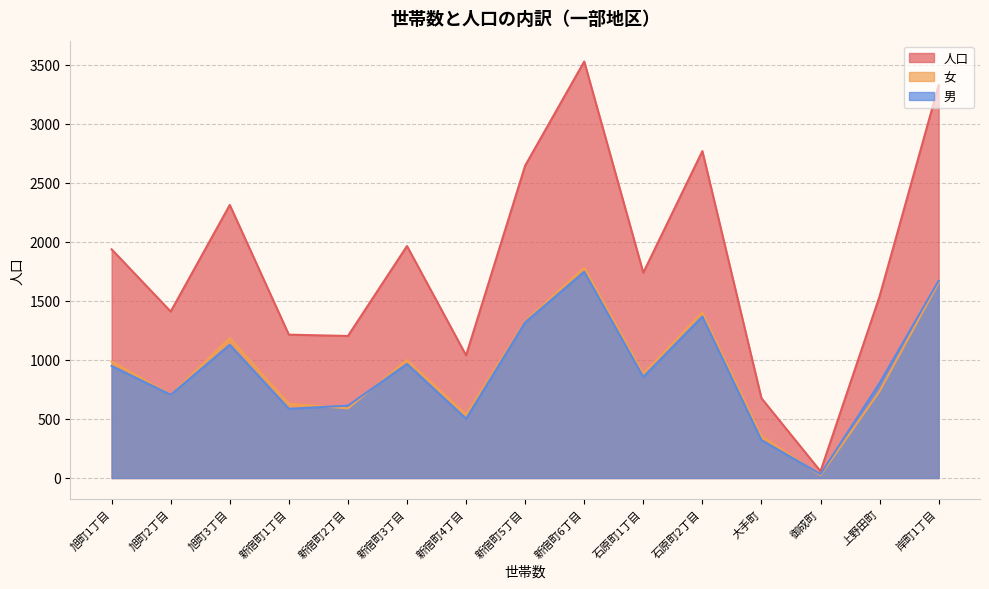

Which has a higher value, 岸町1丁目 or 大手町?

岸町1丁目